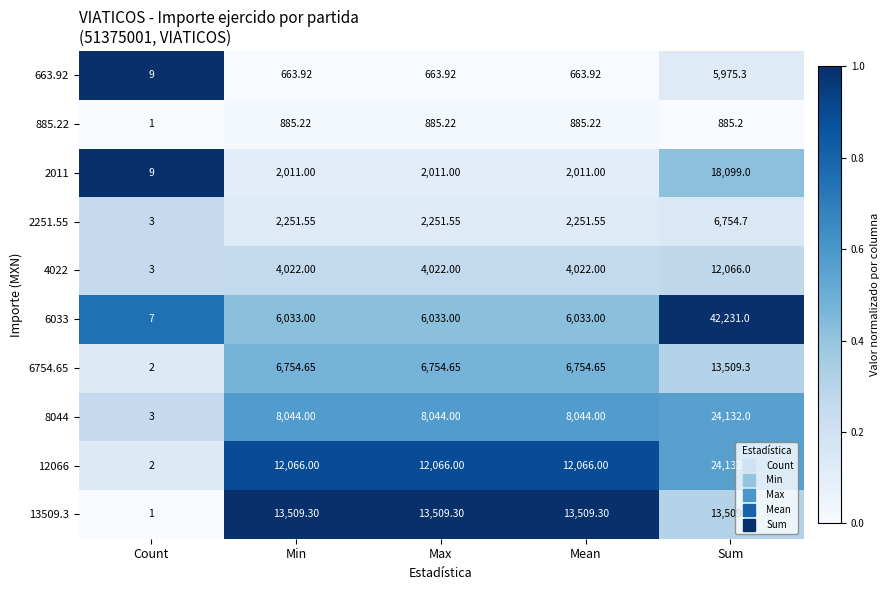

Which label corresponds to the largest value in the chart?

Sum